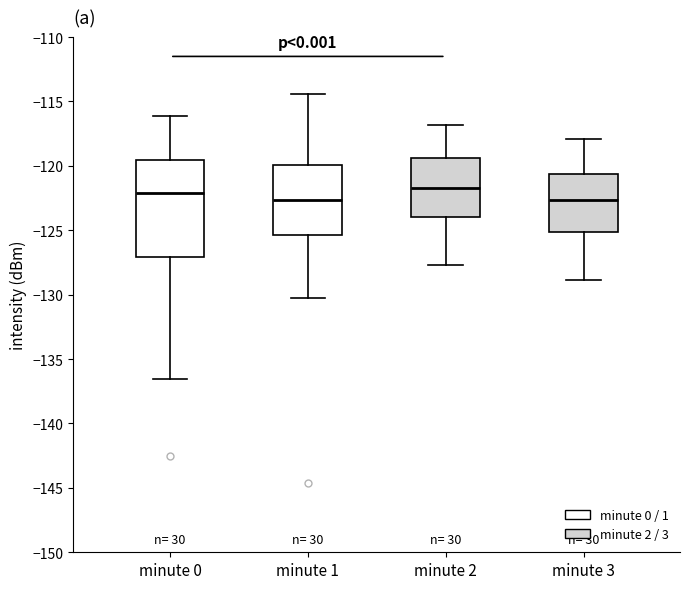

Which box is the tallest, from its lower edge to its upper edge?

minute 0